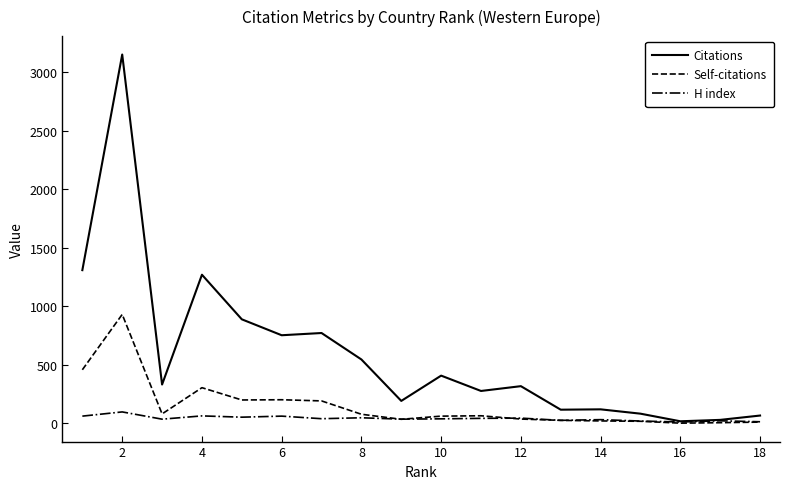

Rank the series by their maximum value, from lowest to highest.

H index, Self-citations, Citations